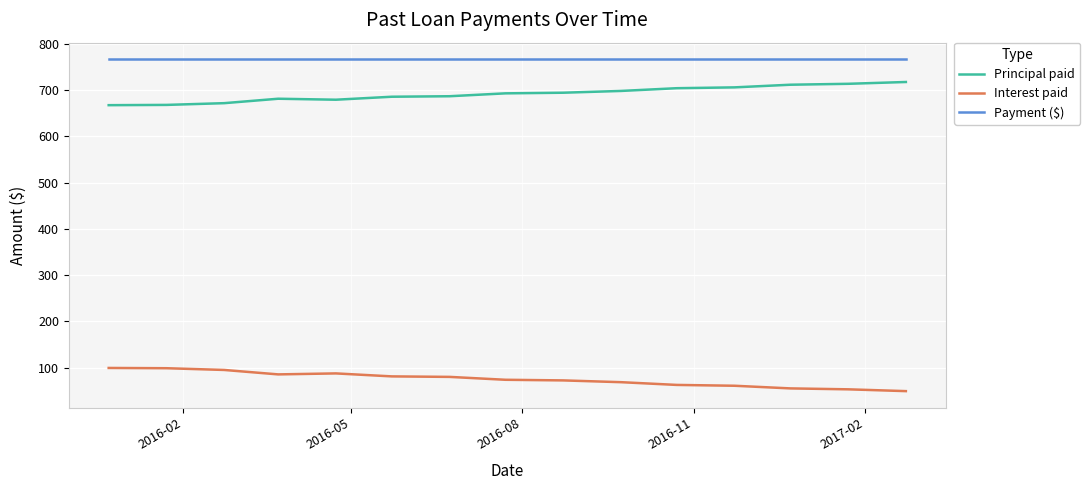

What is the lowest value of the Payment ($) series?

766.4